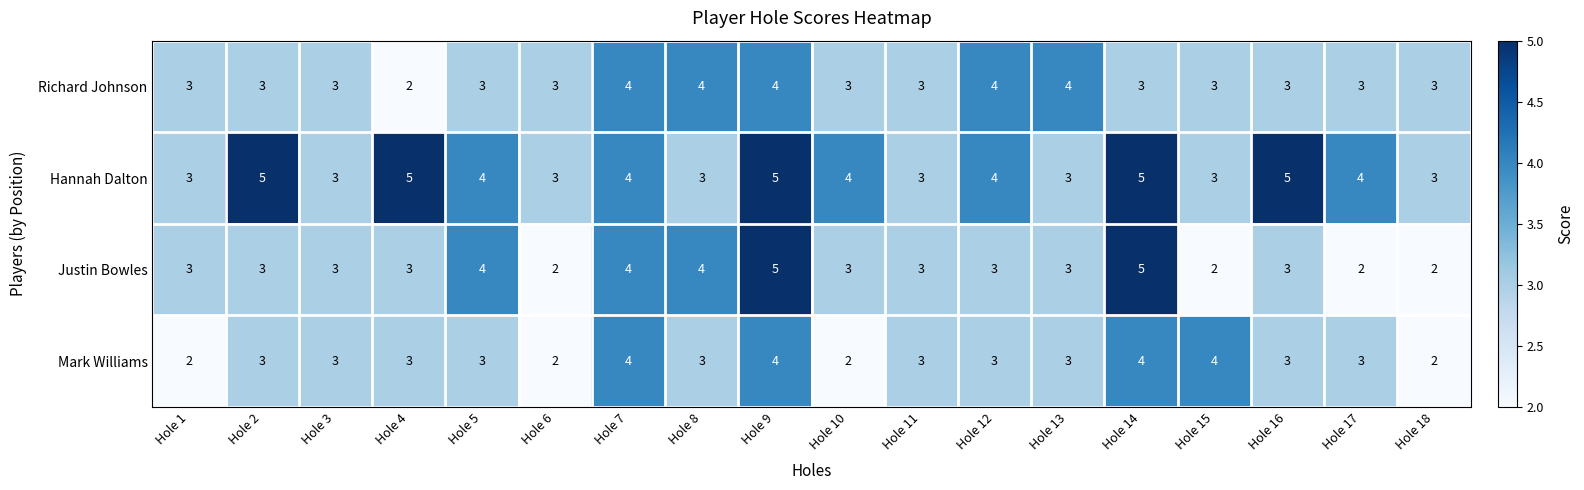

How many distinct data groups are displayed?

4